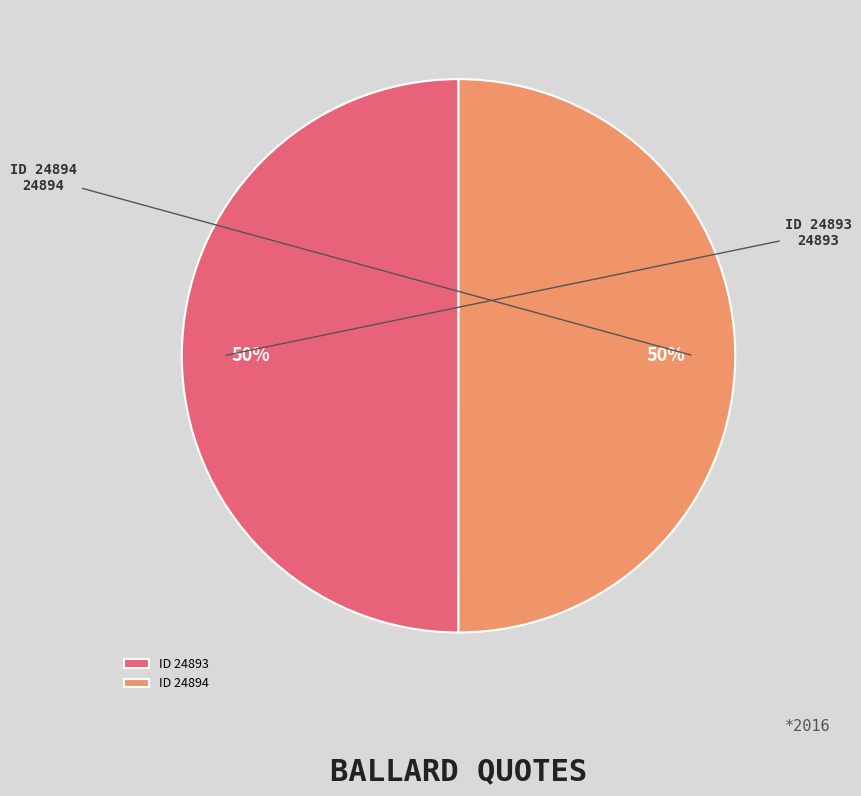

To the nearest percent, what is the average slice percentage?

50%